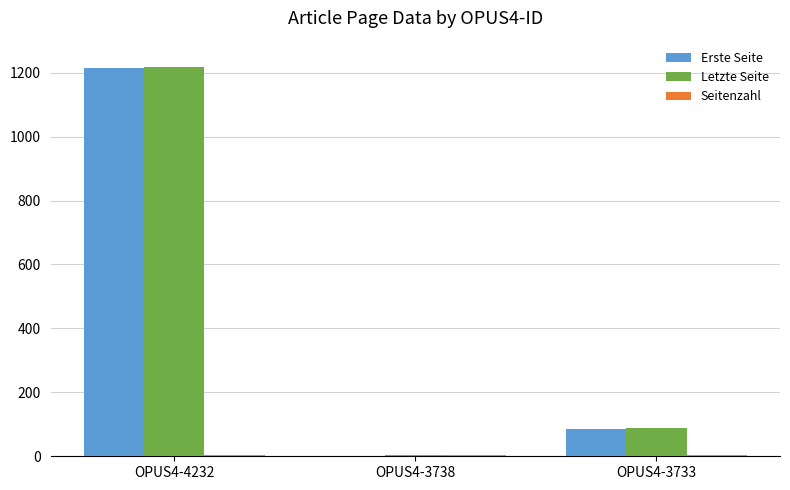

The Erste Seite series shows 473 at OPUS4-4232. True or false?

False